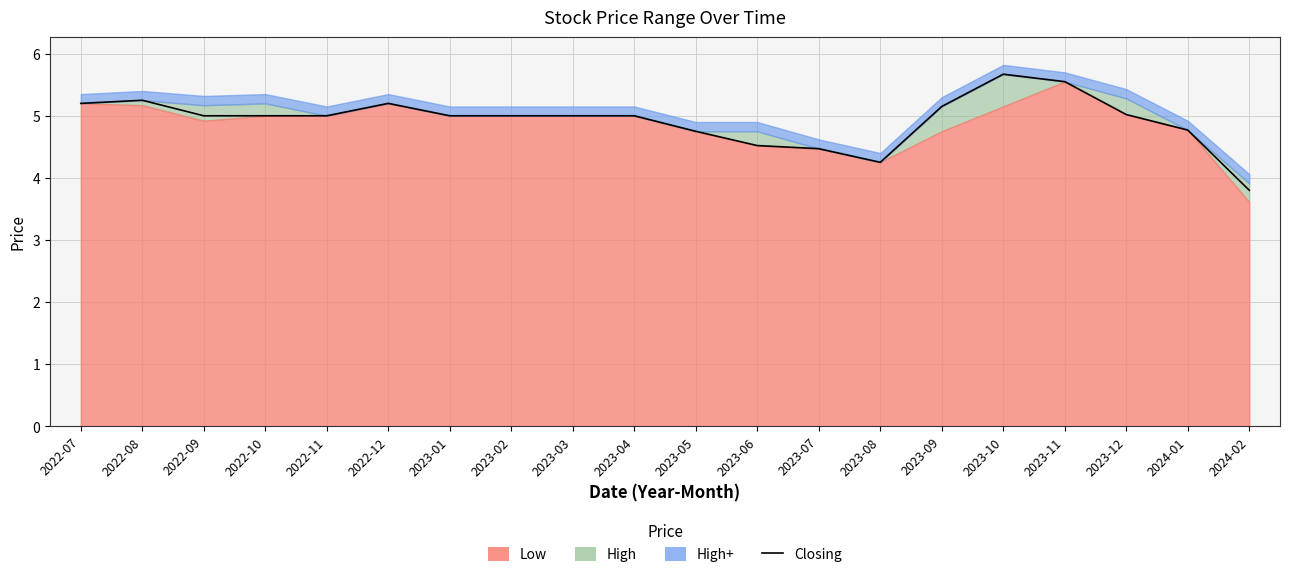

Approximately how many times larger is the value at 2024-02 compared to 2023-10?

0.7